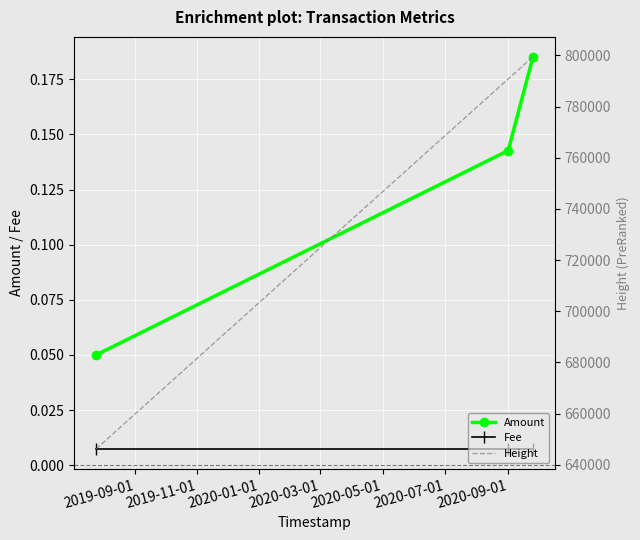

Count the Amount values in the range 0 to 1.

3